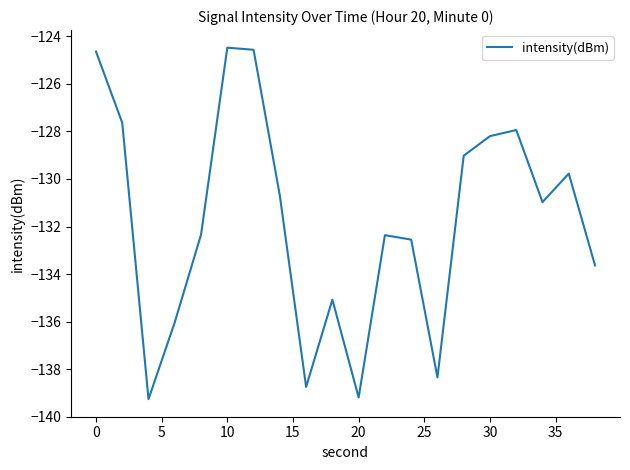

What is the maximum value shown in the chart?

-124.5